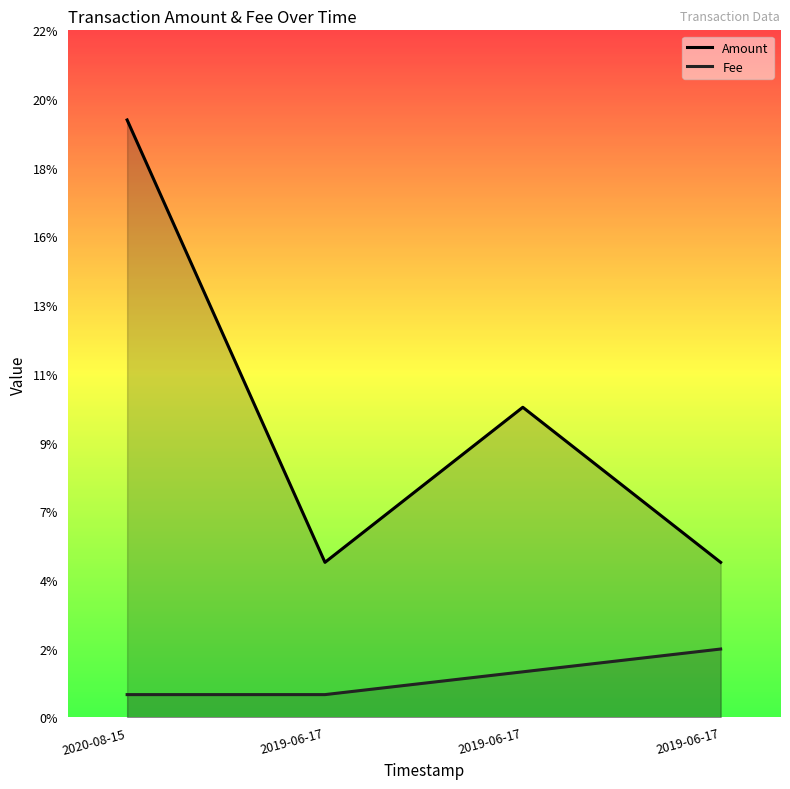

What is the difference between the maximum and minimum values in the Amount series?

0.1